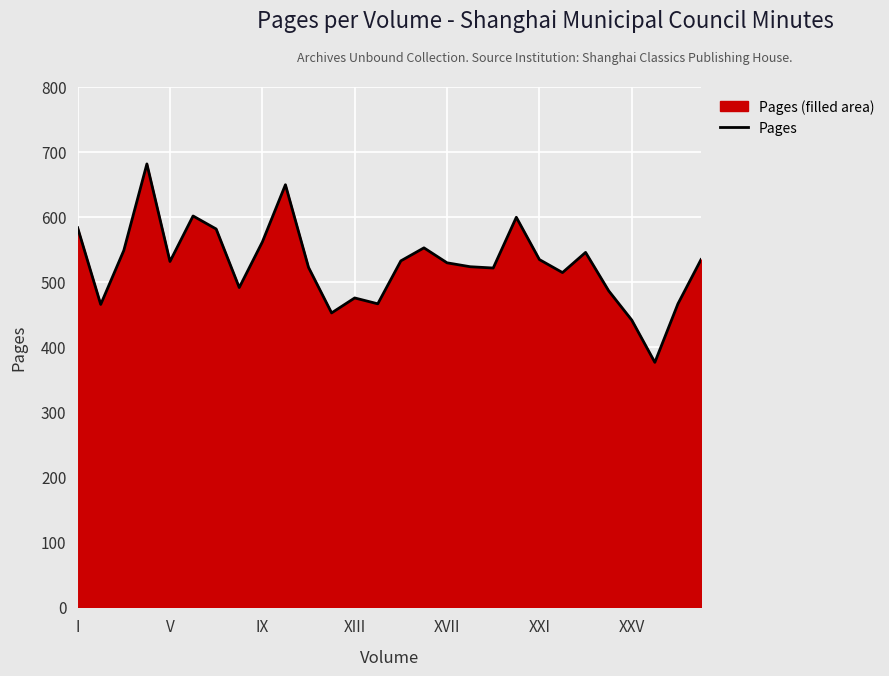

True or false: the data shows 561 at IX.

True